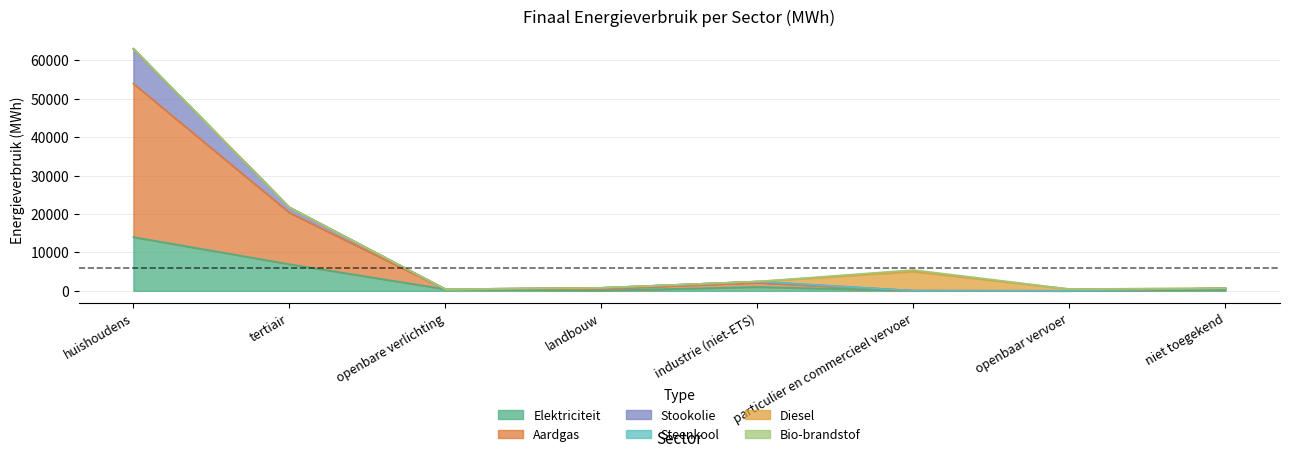

At which category does Stookolie reach its first local peak?

industrie (niet-ETS)